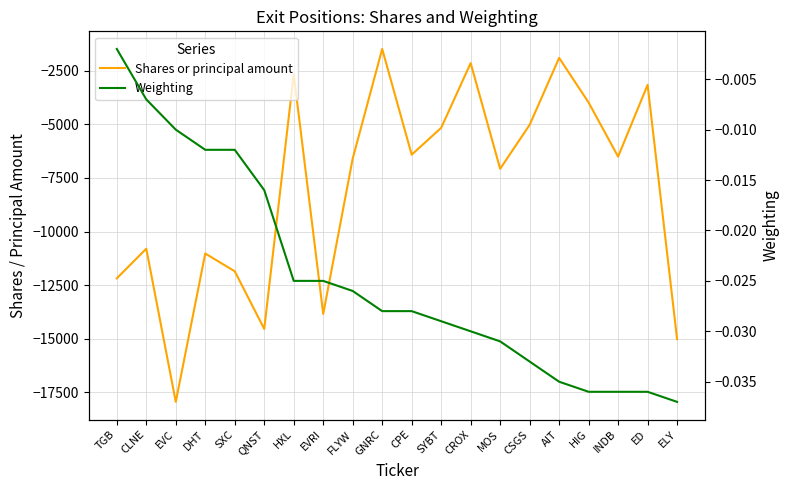

Between ELY and INDB, which is larger?

INDB